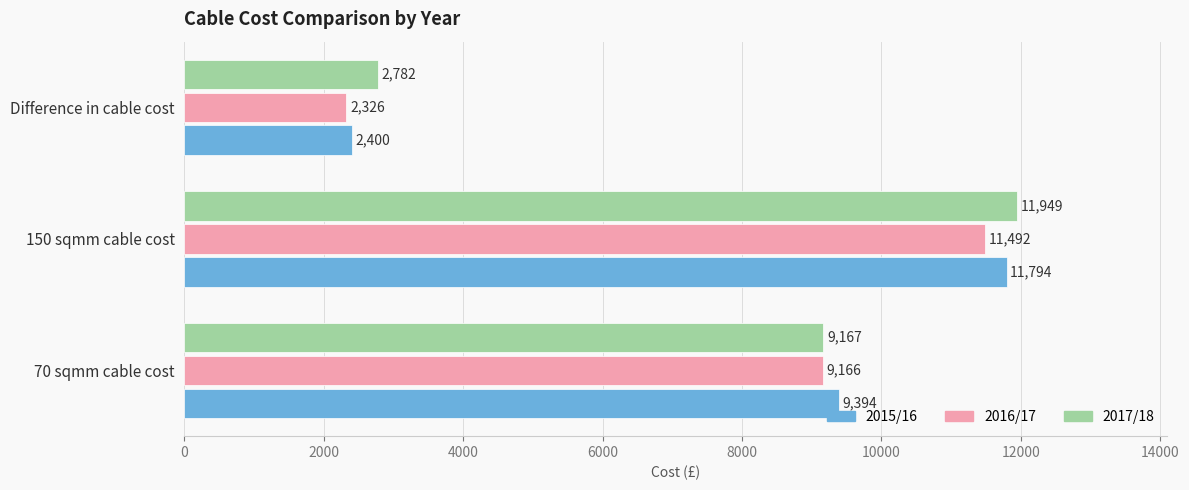

Rank the categories by 2015/16 value from lowest to highest.

Difference in cable cost, 70 sqmm cable cost, 150 sqmm cable cost